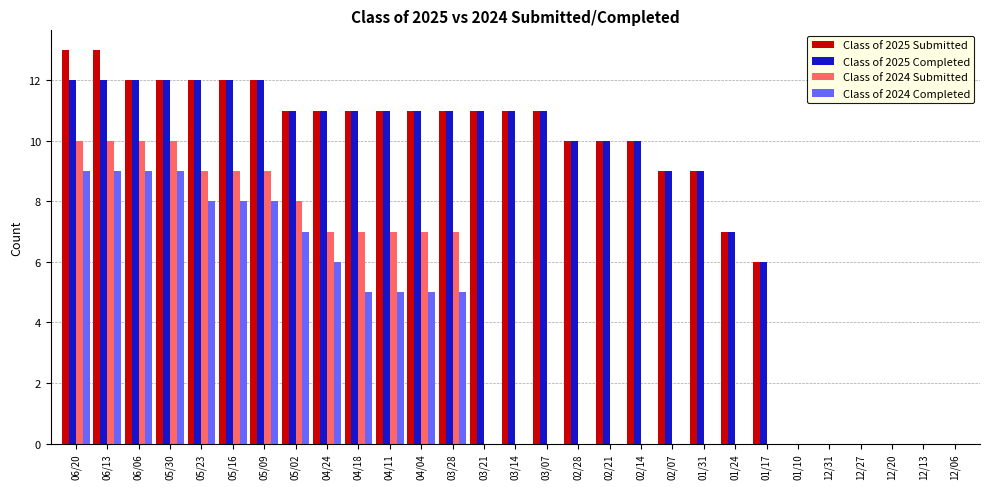

Reading left to right, list all the values displayed in this chart.

Class of 2025 Submitted: 06/20=13	06/13=13	06/06=12	05/30=12	05/23=12	05/16=12	05/09=12	05/02=11	04/24=11	04/18=11	04/11=11	04/04=11	03/28=11	03/21=11	03/14=11	03/07=11	02/28=10	02/21=10	02/14=10	02/07=9	01/31=9	01/24=7	01/17=6	01/10=0	12/31=0	12/27=0	12/20=0	12/13=0	12/06=0
Class of 2025 Completed: 06/20=12	06/13=12	06/06=12	05/30=12	05/23=12	05/16=12	05/09=12	05/02=11	04/24=11	04/18=11	04/11=11	04/04=11	03/28=11	03/21=11	03/14=11	03/07=11	02/28=10	02/21=10	02/14=10	02/07=9	01/31=9	01/24=7	01/17=6	01/10=0	12/31=0	12/27=0	12/20=0	12/13=0	12/06=0
Class of 2024 Submitted: 06/20=10	06/13=10	06/06=10	05/30=10	05/23=9	05/16=9	05/09=9	05/02=8	04/24=7	04/18=7	04/11=7	04/04=7	03/28=7	03/21=0	03/14=0	03/07=0	02/28=0	02/21=0	02/14=0	02/07=0	01/31=0	01/24=0	01/17=0	01/10=0	12/31=0	12/27=0	12/20=0	12/13=0	12/06=0
Class of 2024 Completed: 06/20=9	06/13=9	06/06=9	05/30=9	05/23=8	05/16=8	05/09=8	05/02=7	04/24=6	04/18=5	04/11=5	04/04=5	03/28=5	03/21=0	03/14=0	03/07=0	02/28=0	02/21=0	02/14=0	02/07=0	01/31=0	01/24=0	01/17=0	01/10=0	12/31=0	12/27=0	12/20=0	12/13=0	12/06=0